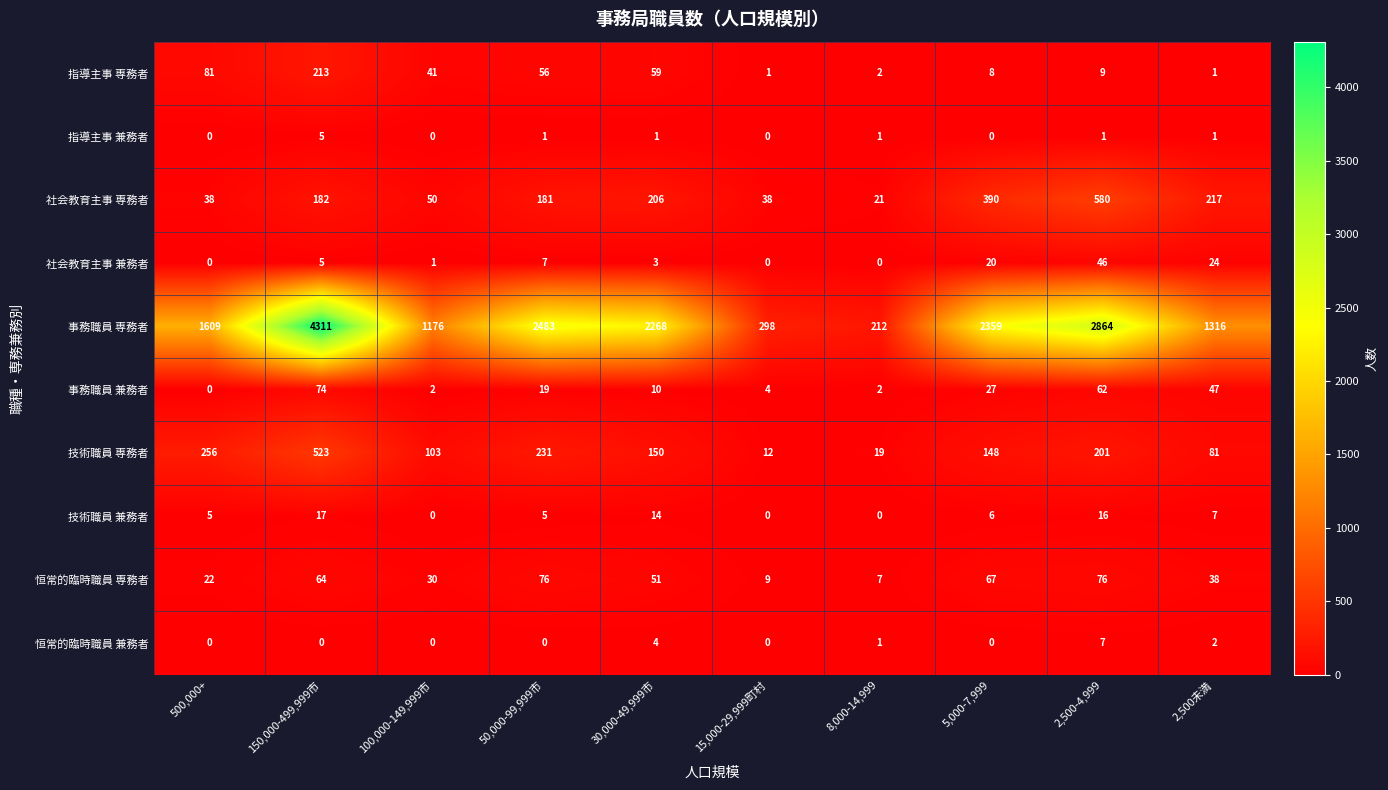

At which category does the chart reach its peak across all series?

150,000-499,999市